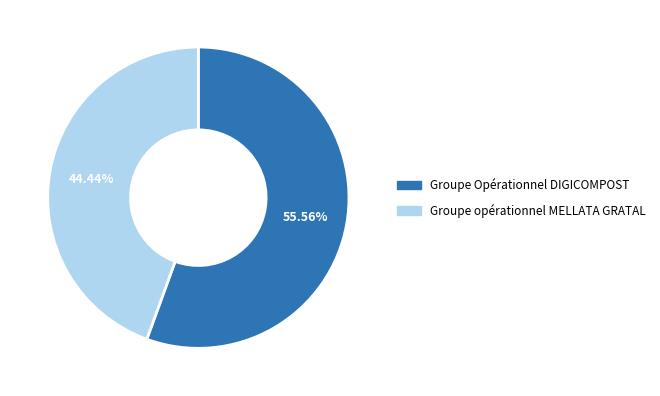

To the nearest percent, what is the combined percentage of Groupe opérationnel MELLATA GRATAL and Groupe Opérationnel DIGICOMPOST?

100%